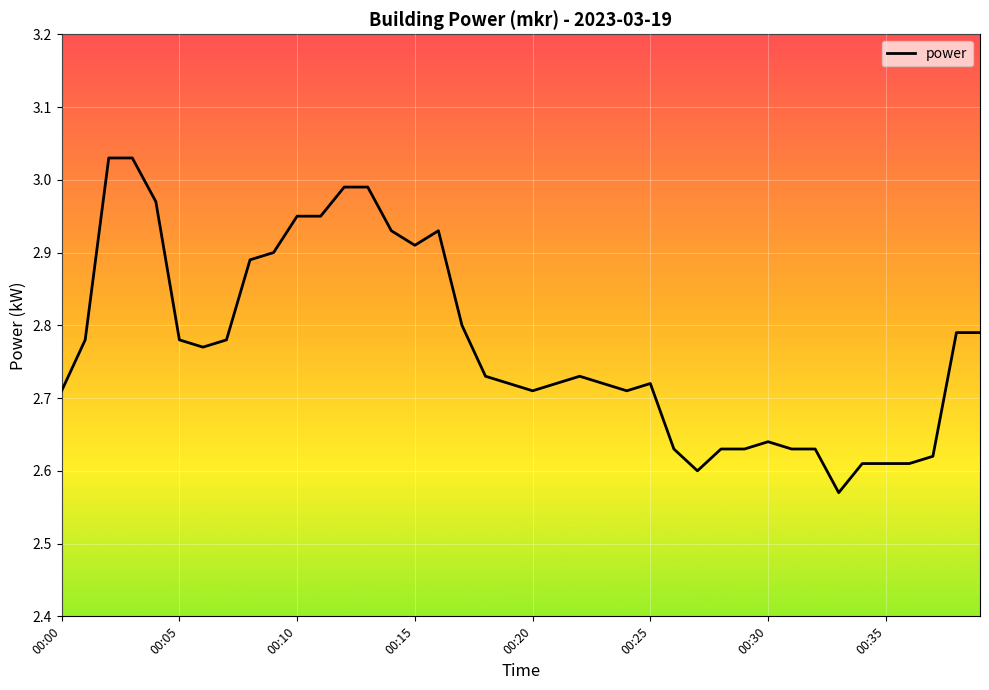

What is the difference between the maximum and minimum values?

0.5